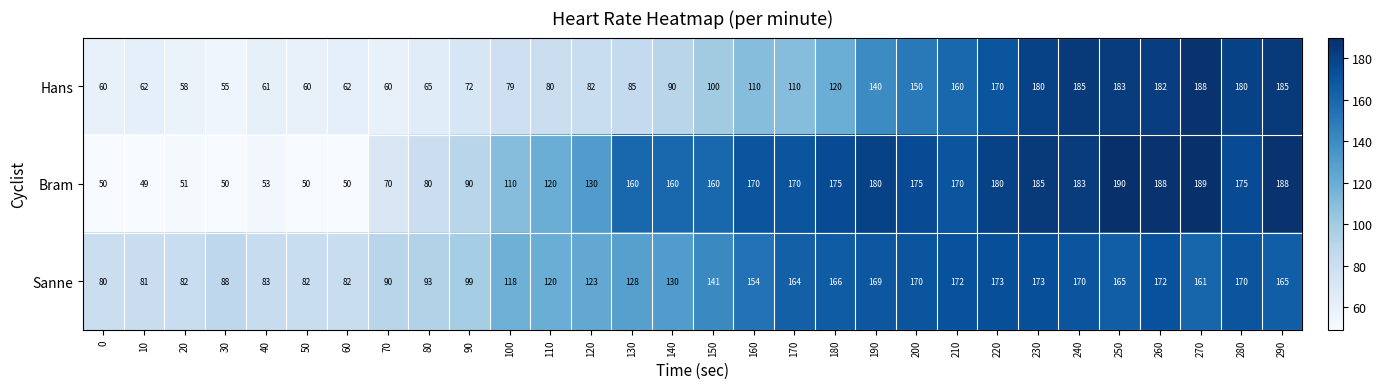

Read the Bram value at 50, to the nearest 10.

50